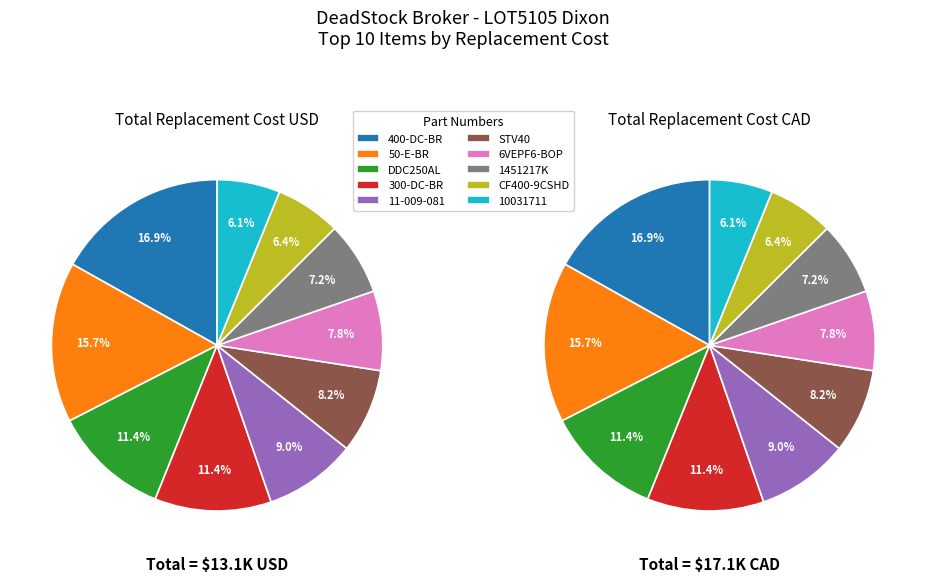

To the nearest percent, what is the combined percentage of 6 and 5?

16%